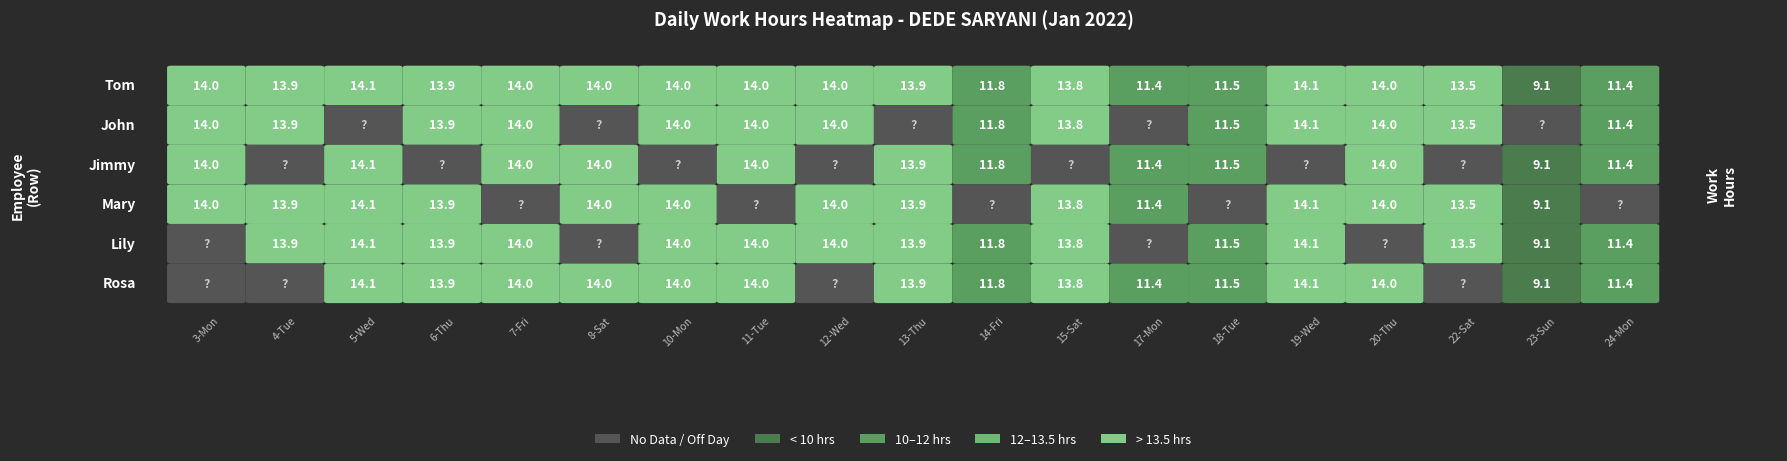

The value of 7 at 23 is 0.0. True or false?

True